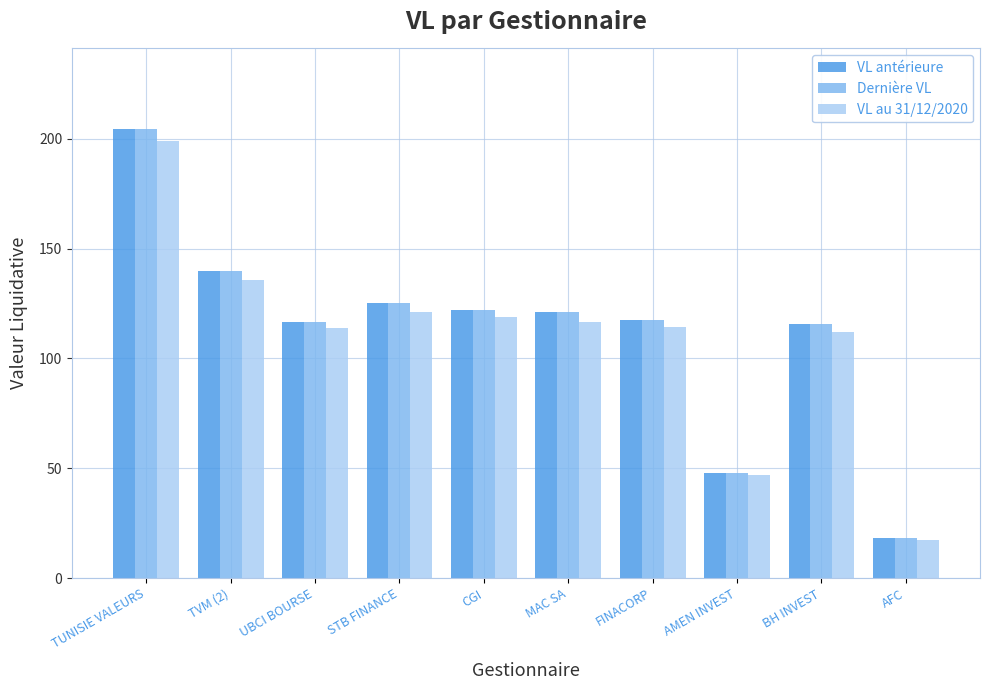

What is the label of the 6th bar from the left?

MAC SA